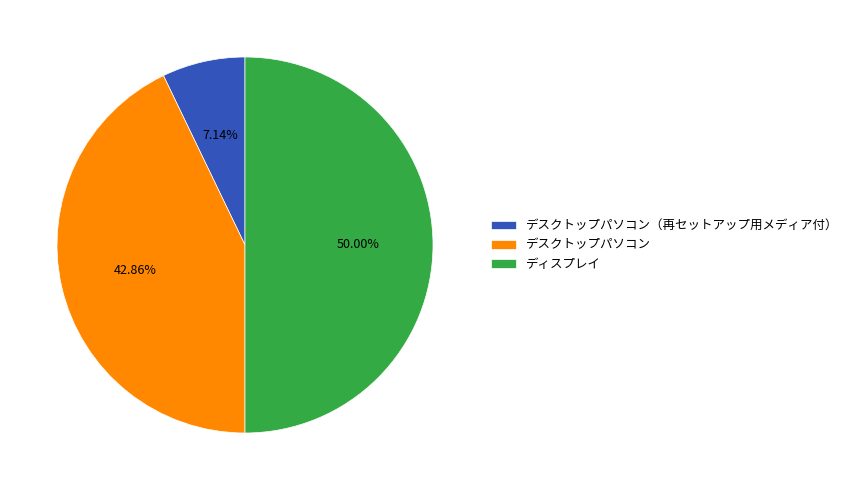

Which slice is the smallest?

デスクトップパソコン（再セットアップ用メディア付）